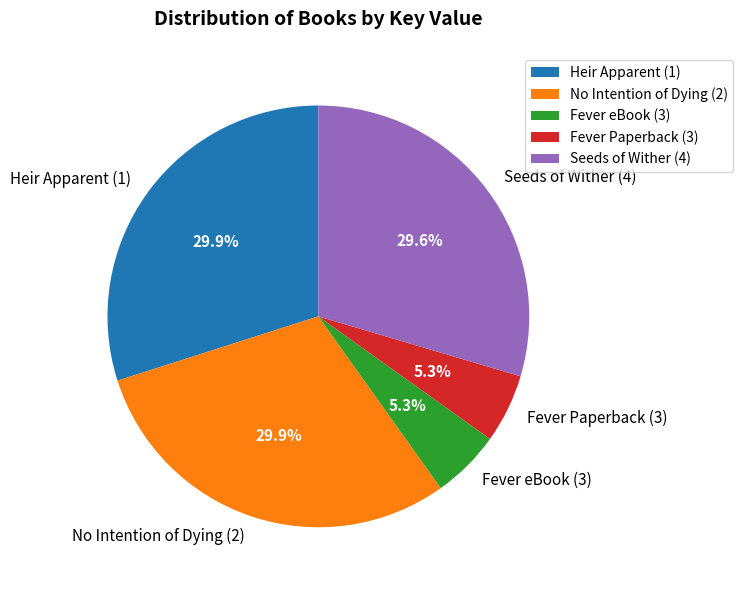

To the nearest percent, what percentage of the pie is Fever eBook (3)?

5%